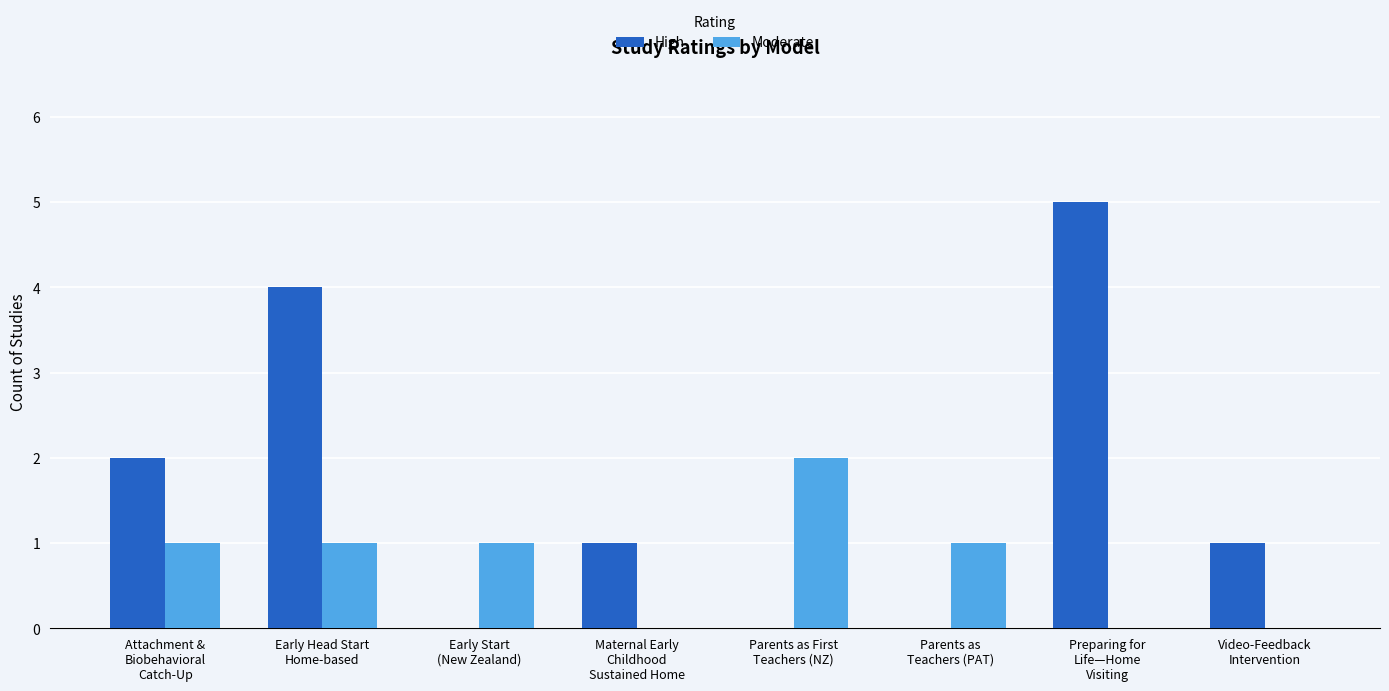

How many High values are between 0 and 4?

7